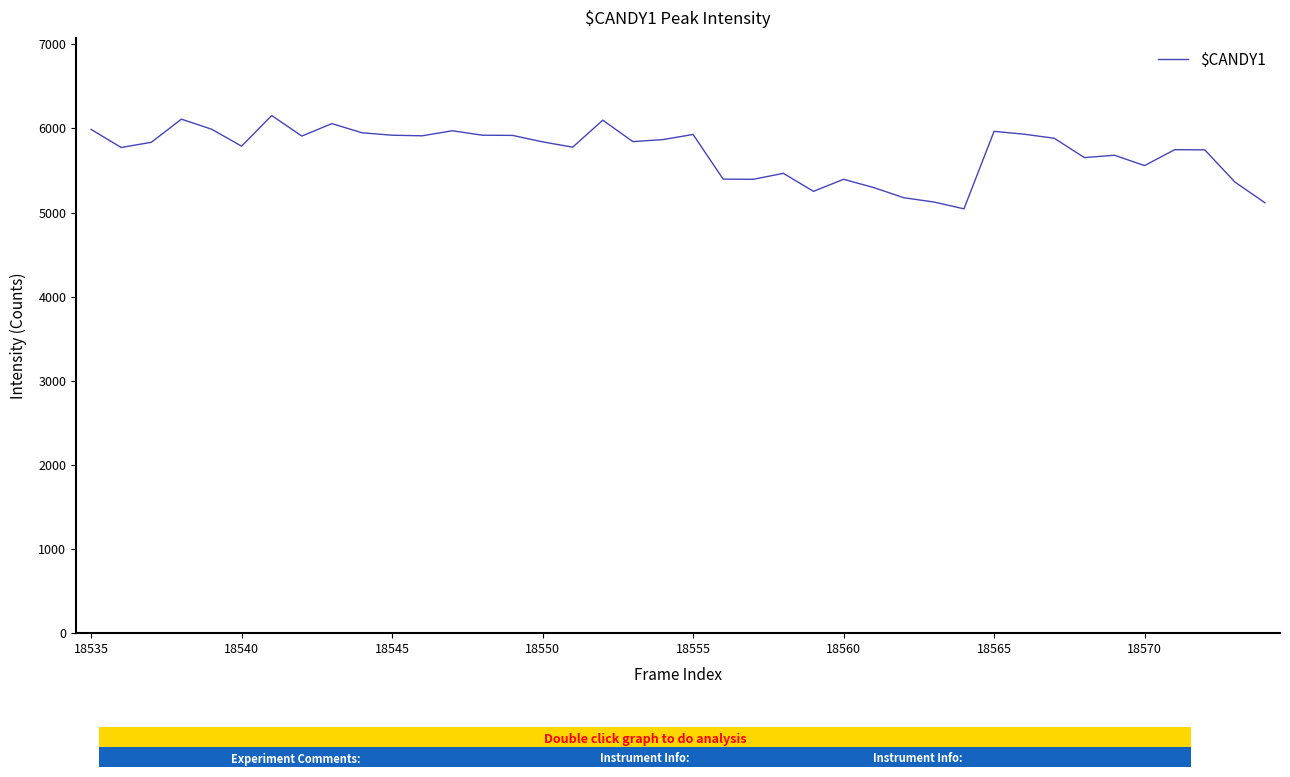

What is the smallest value displayed?

5044